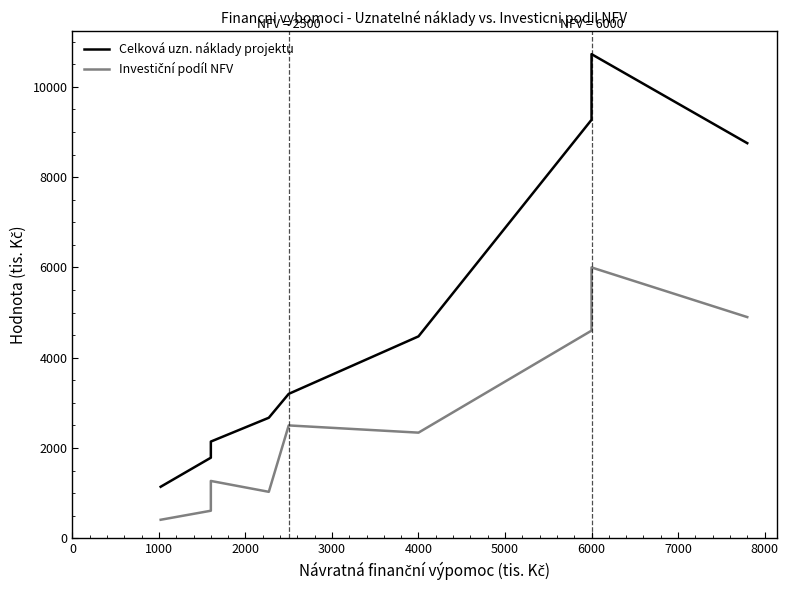

What is the difference between the Celková uzn. náklady projektu values at 6000 and 4000?

6072.0